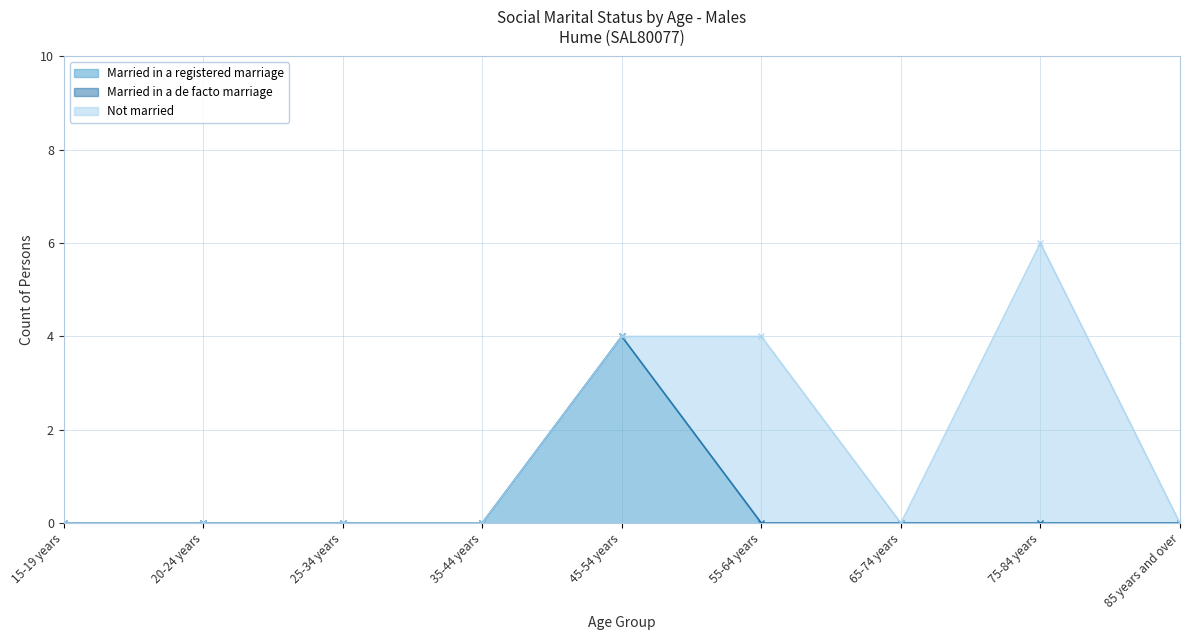

At which category is the sum across all series the highest?

75-84 years